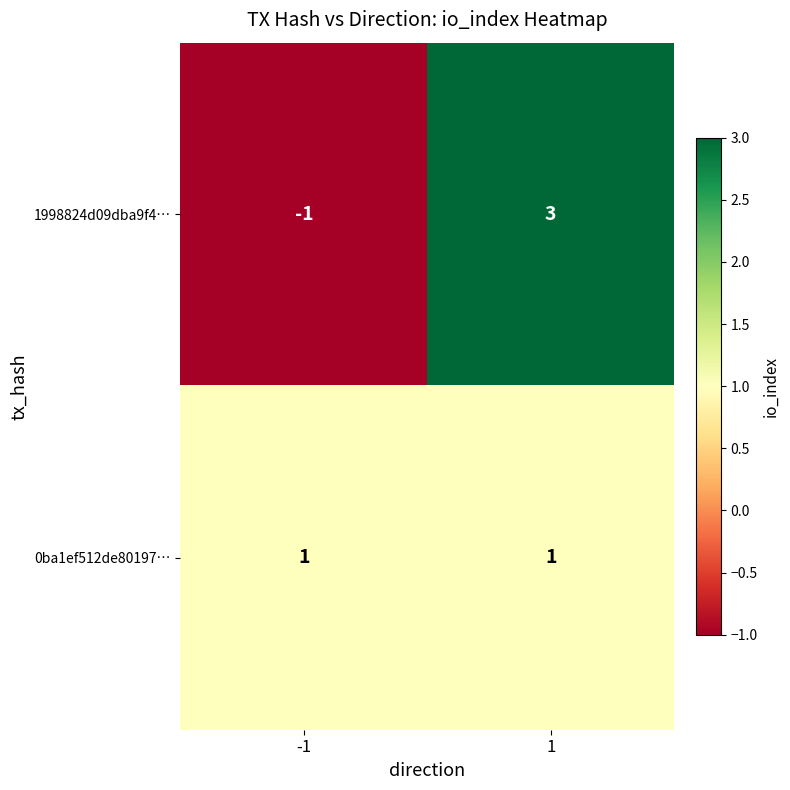

How many values in 1998824d09dba9f4… are below zero?

1